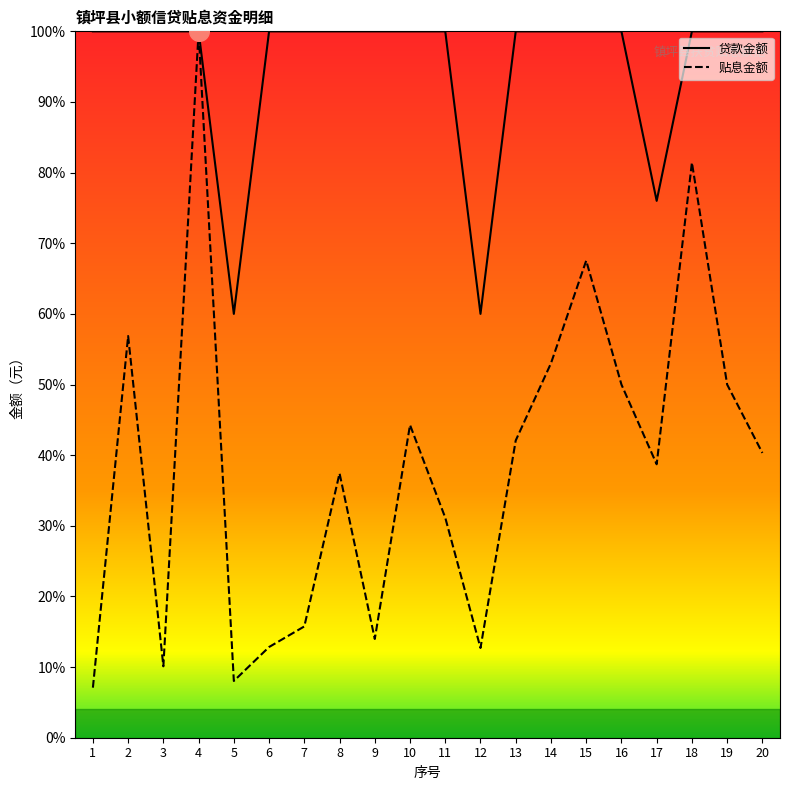

What are all the series names shown in the legend?

贷款金额, 贴息金额